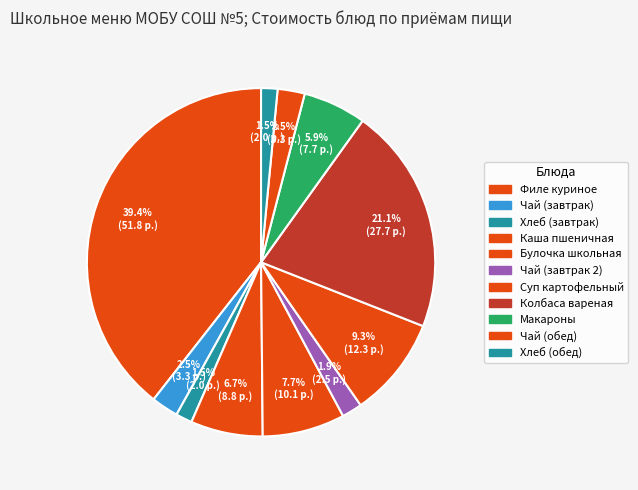

Is there a majority slice in this chart?

No